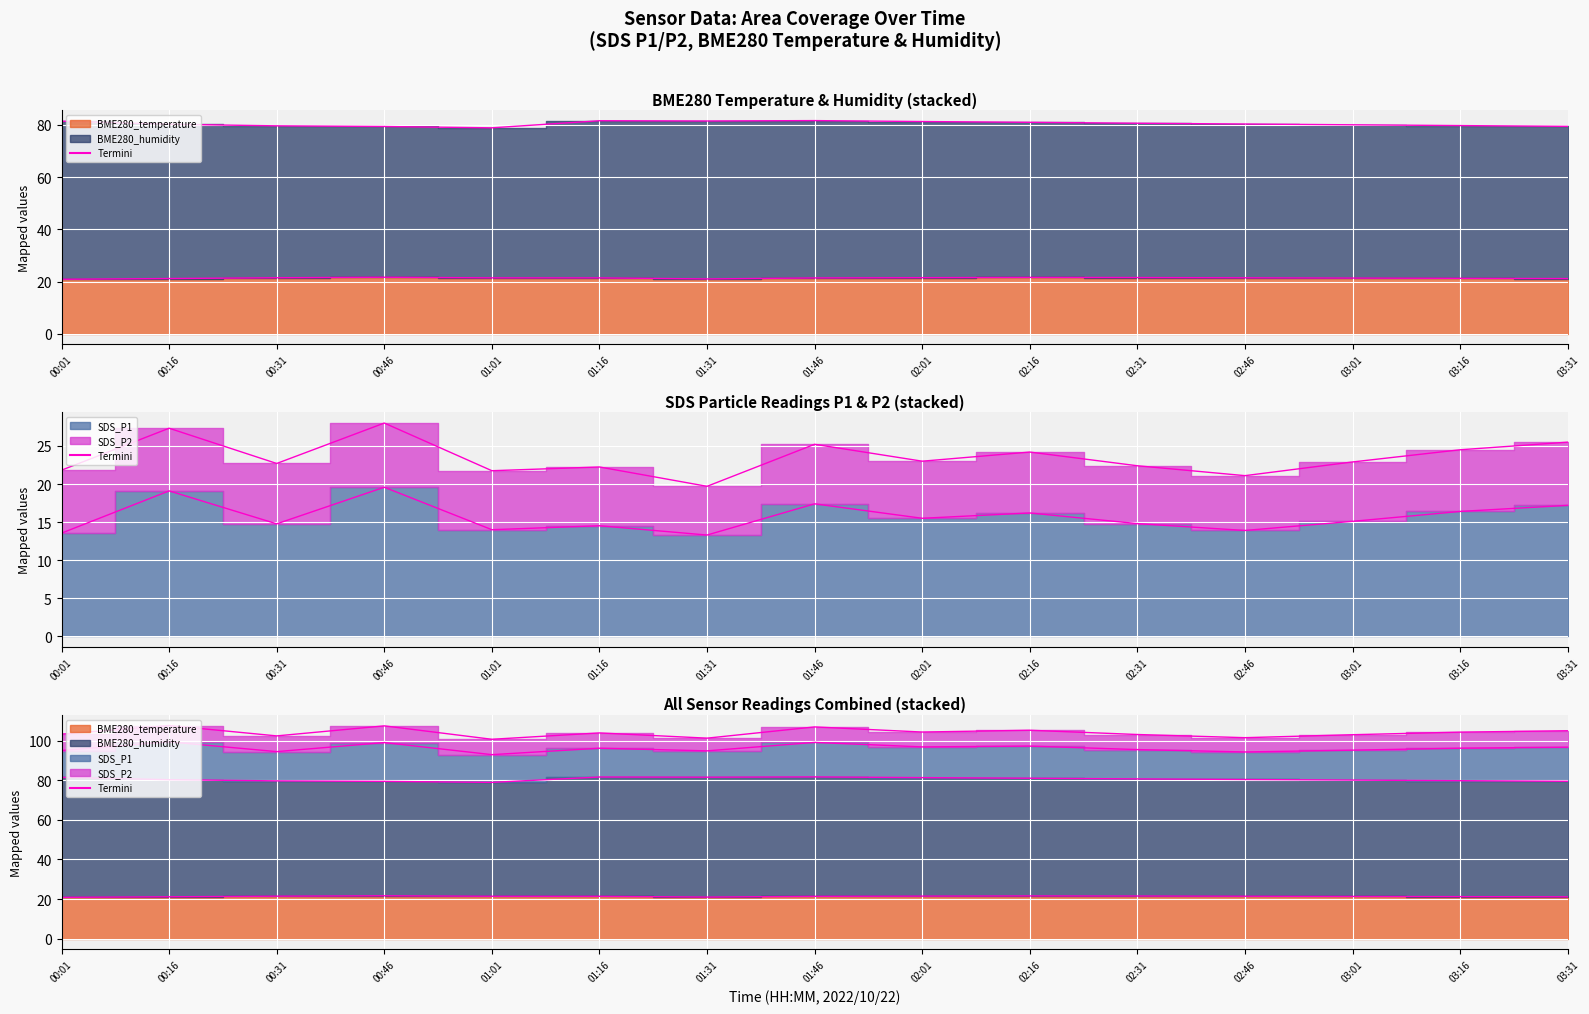

What is the sum of all SDS_P1 values?

235.3